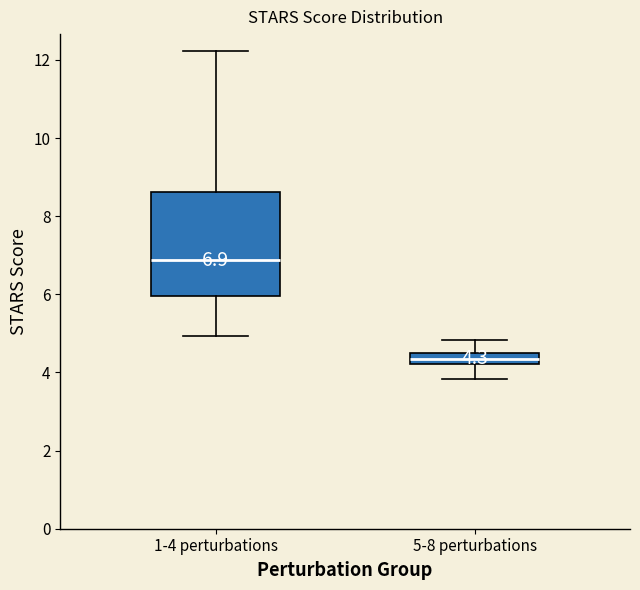

Which box has the lowest median line?

5-8 perturbations